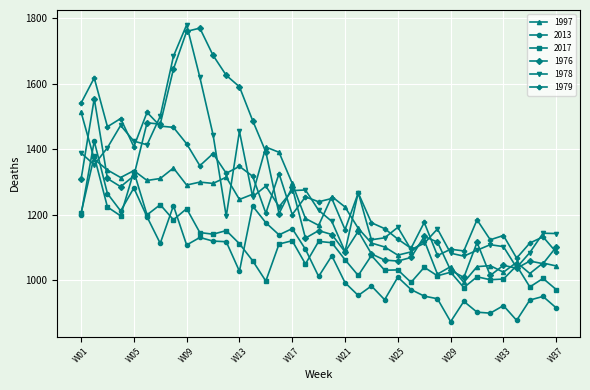

What is the maximum value for 1979?

1618